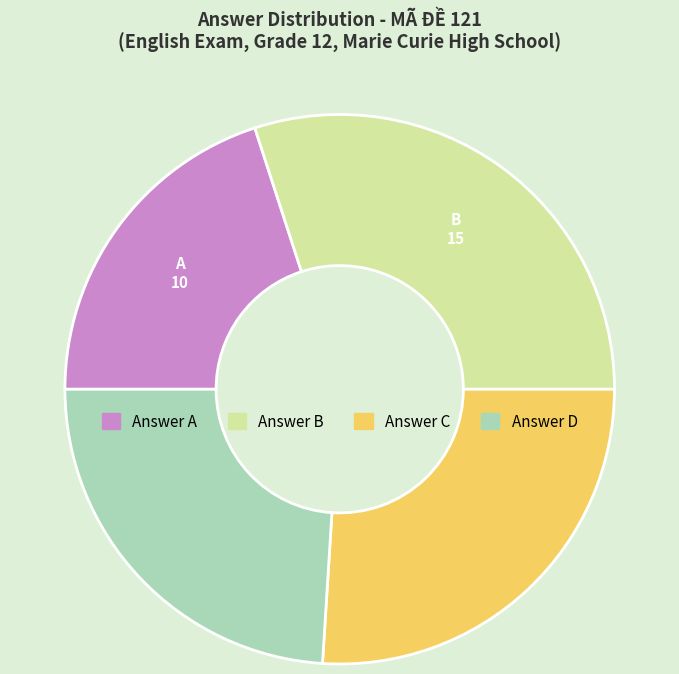

Is there any slice that represents more than half of the pie?

No